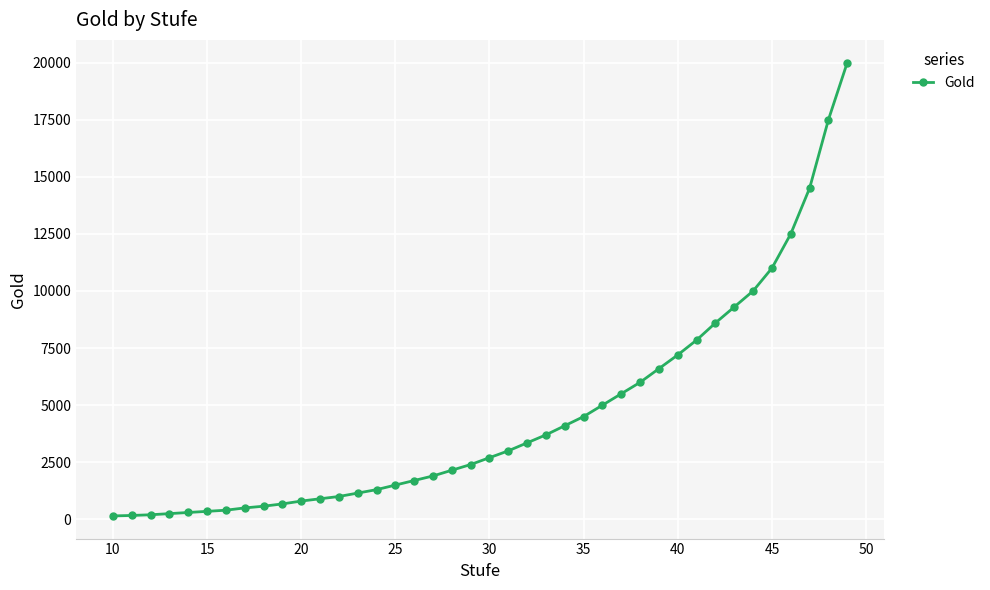

What is the difference between the maximum and minimum values?

19850